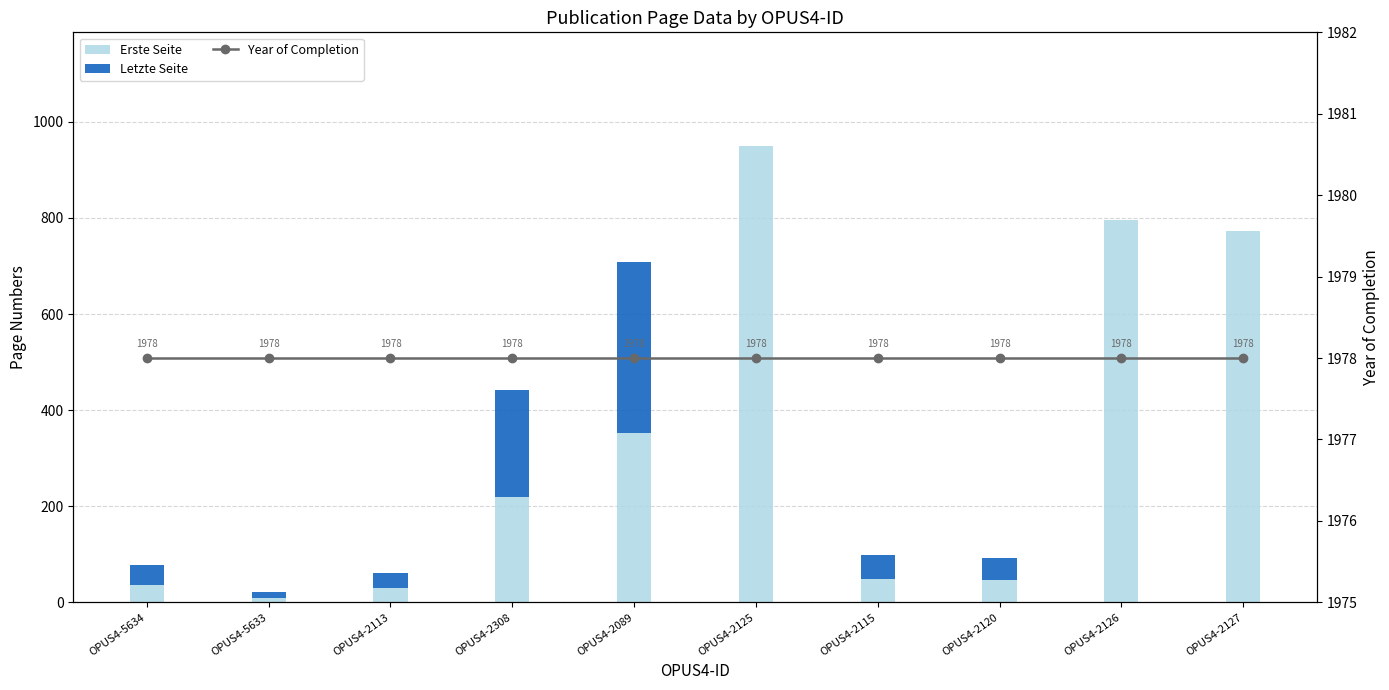

List the series in order of their peak value, highest first.

Year of Completion, Erste Seite, Letzte Seite